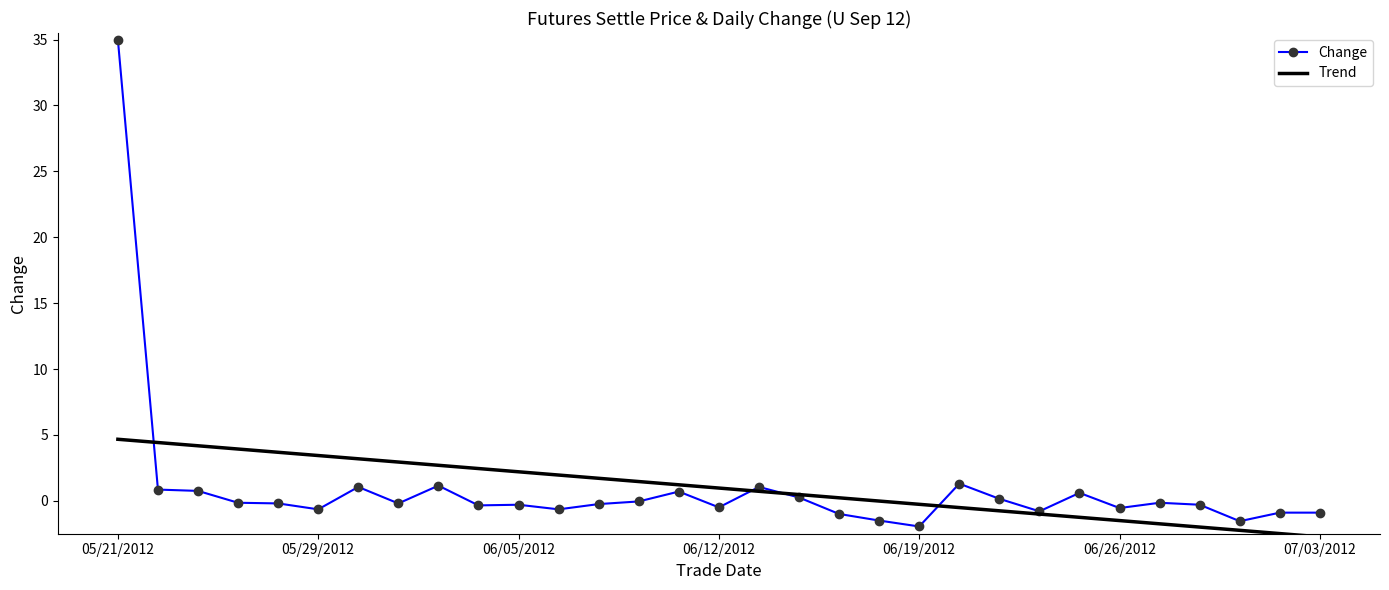

Which series has the largest range (max minus min)?

Change